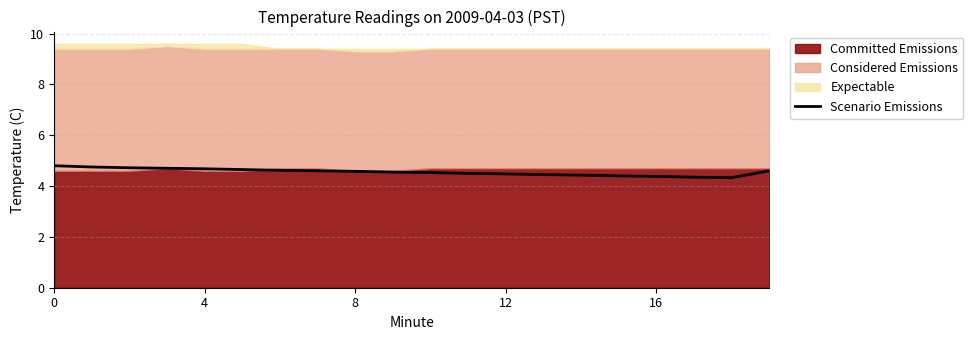

What is the label of the 7th point from the left?

6